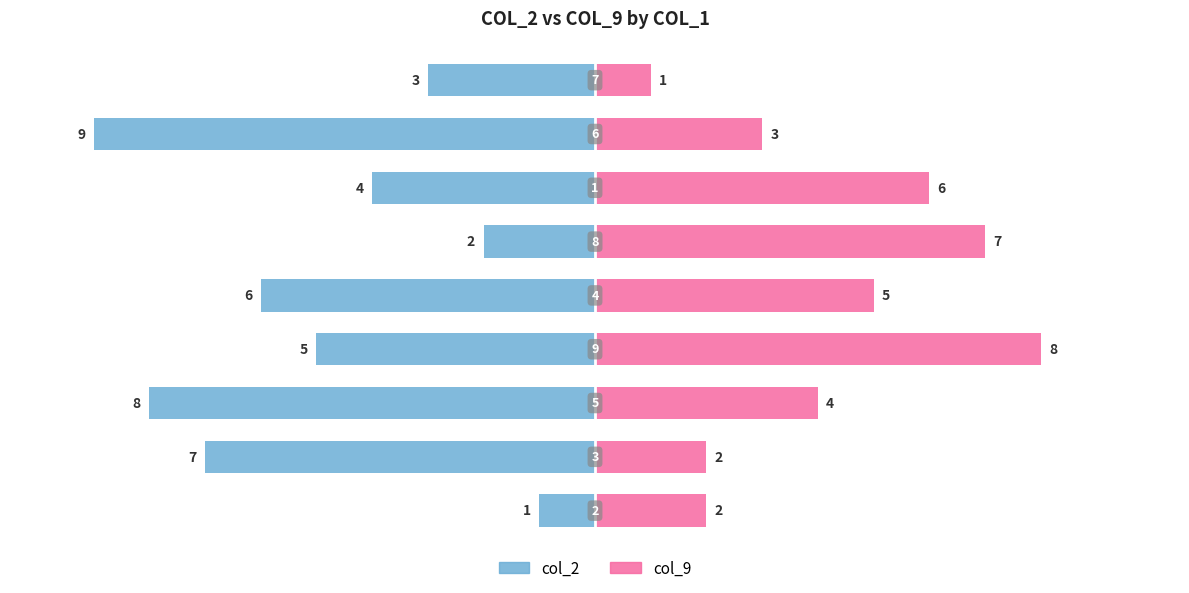

Which series has the largest range (max minus min)?

col_2